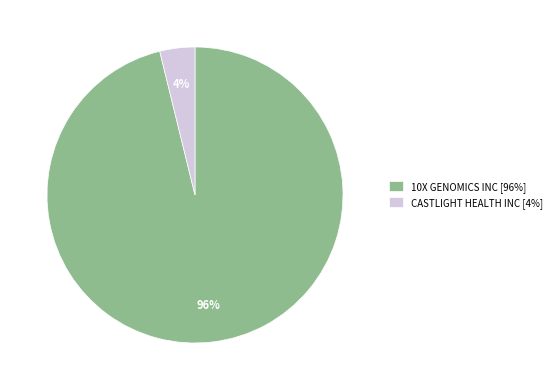

Is it true that CASTLIGHT HEALTH INC is 4% of the pie?

True